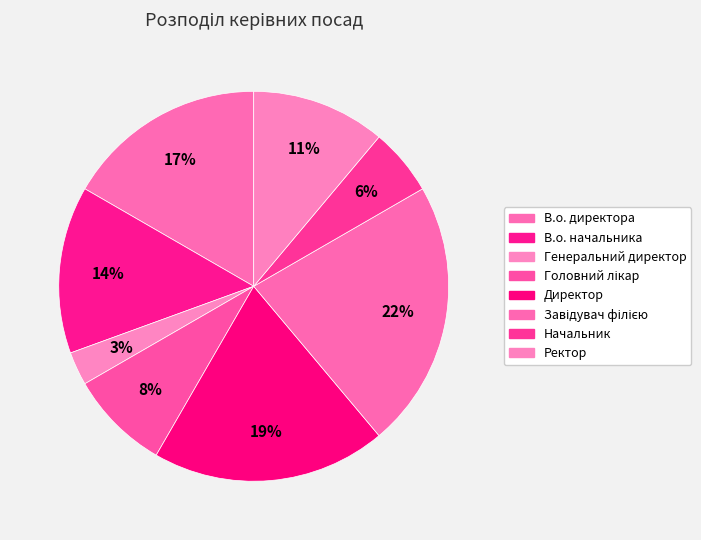

How many segments does this pie chart have?

8